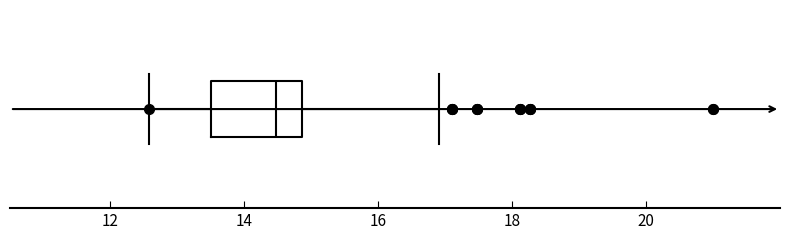

Transcribe this box plot: give where the median line is, the range the box spans, and where the two whiskers end, as read against the x-axis. The values are not printed on the chart, so give them approximately, as read against the axis.

median 14.4, box 13.6 to 14.8, whiskers 12.6 to 17.0